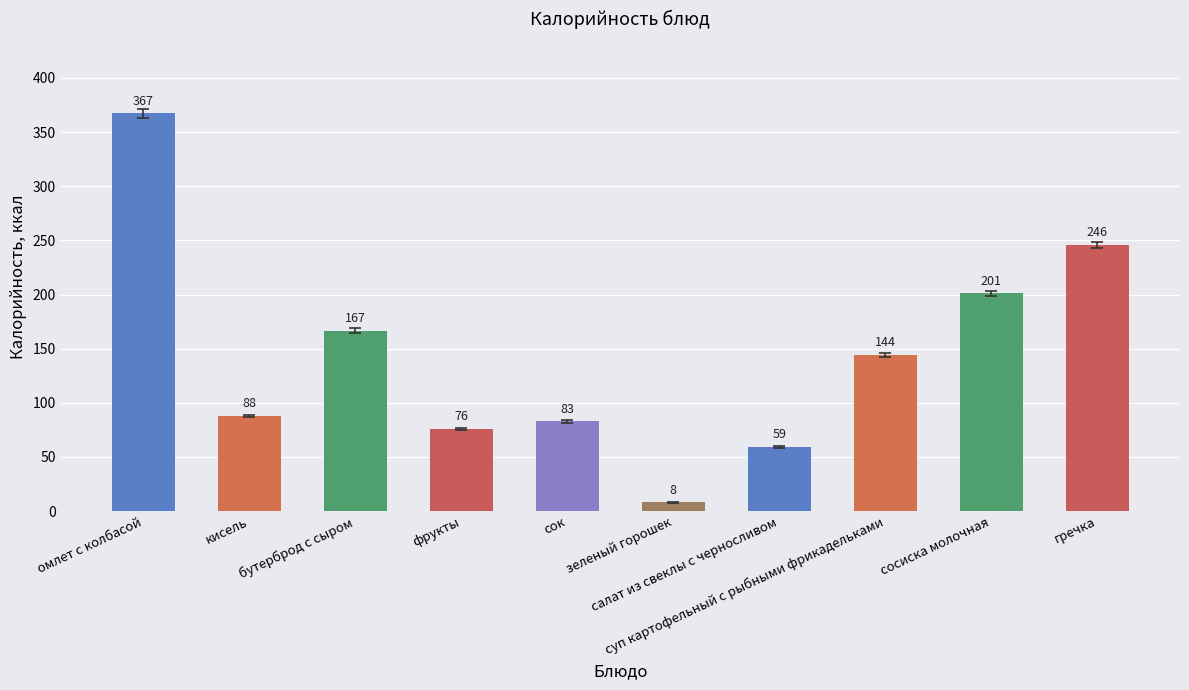

What is the maximum value shown in the chart?

367.2